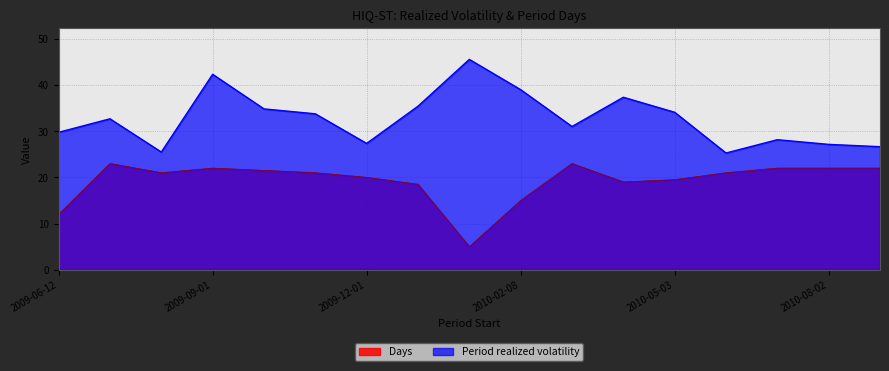

List the series in order of their overall mean, highest first.

Period realized volatility, Days